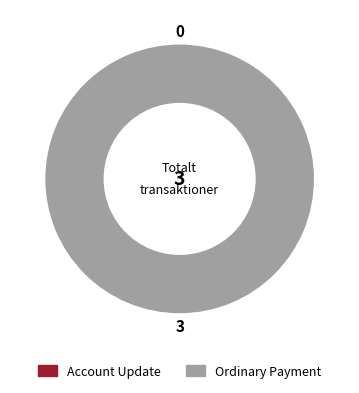

Does 390536 represent more than half of the total?

No